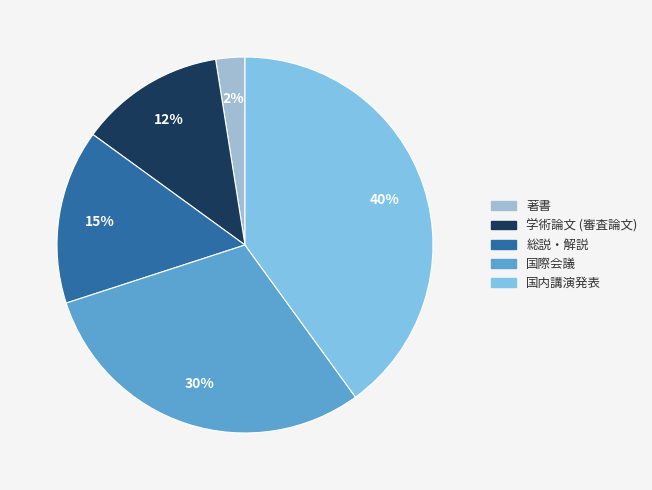

Which category has the smallest portion of the pie?

著書